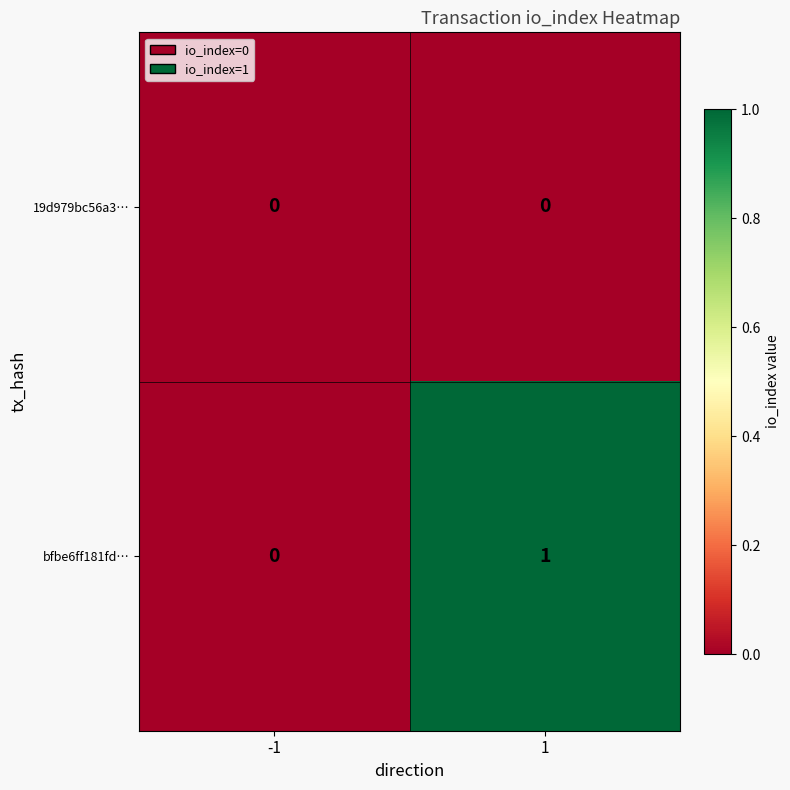

The bfbe6ff181fd… series shows 0 at -1. True or false?

True